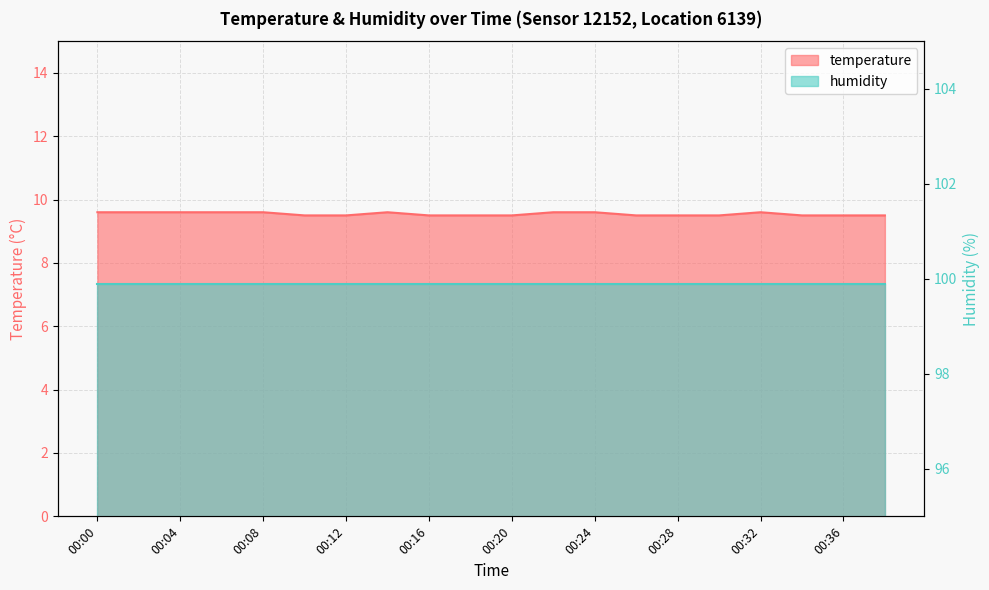

True or false: there are more than 2 points higher than both neighbors.

False